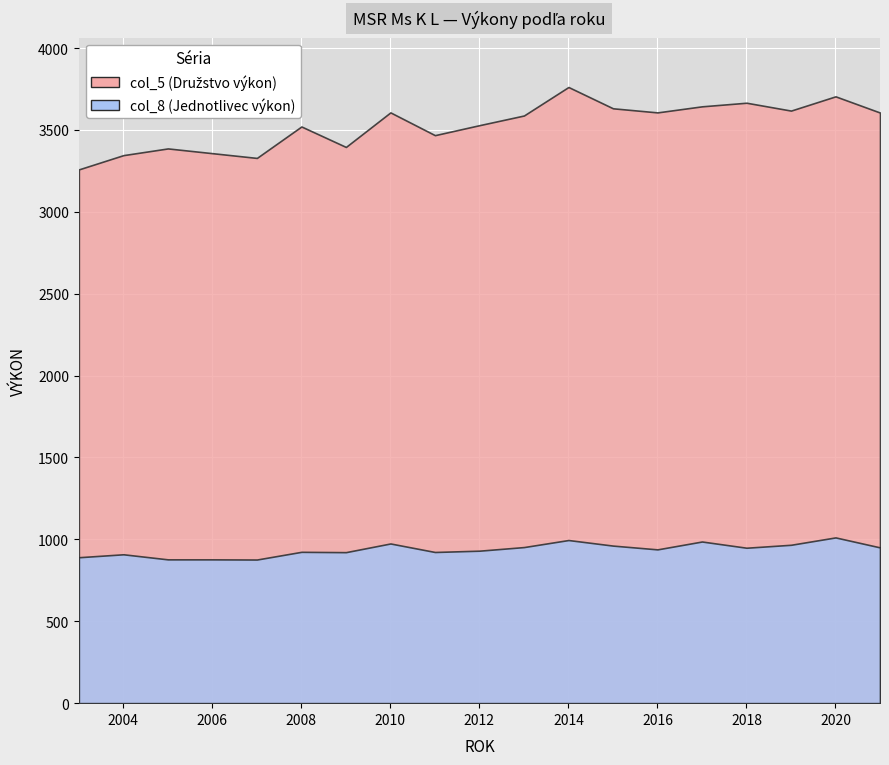

True or false: col_8 and col_5 intersect in this chart.

False